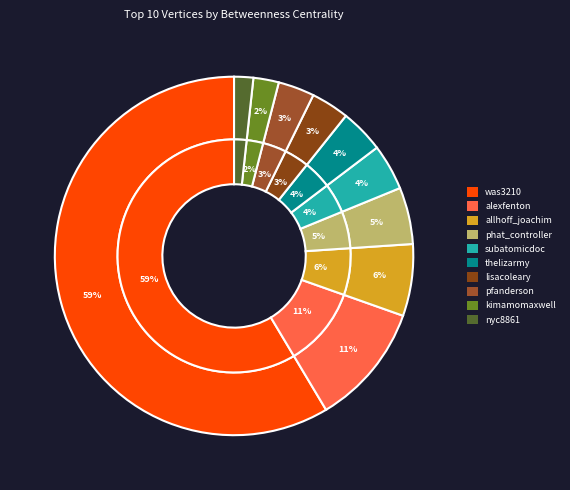

Approximately how many times larger is the value at allhoff_joachim compared to thelizarmy?

1.6